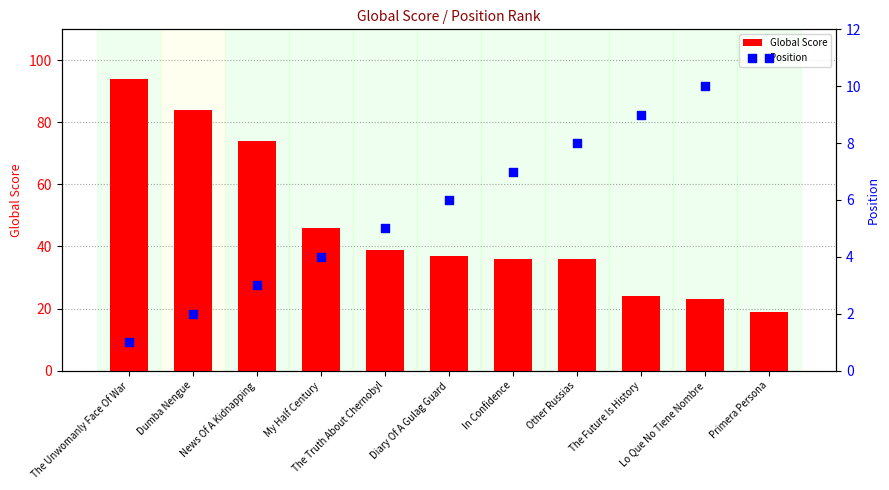

Which series has the largest Y range (max minus min)?

Global Score